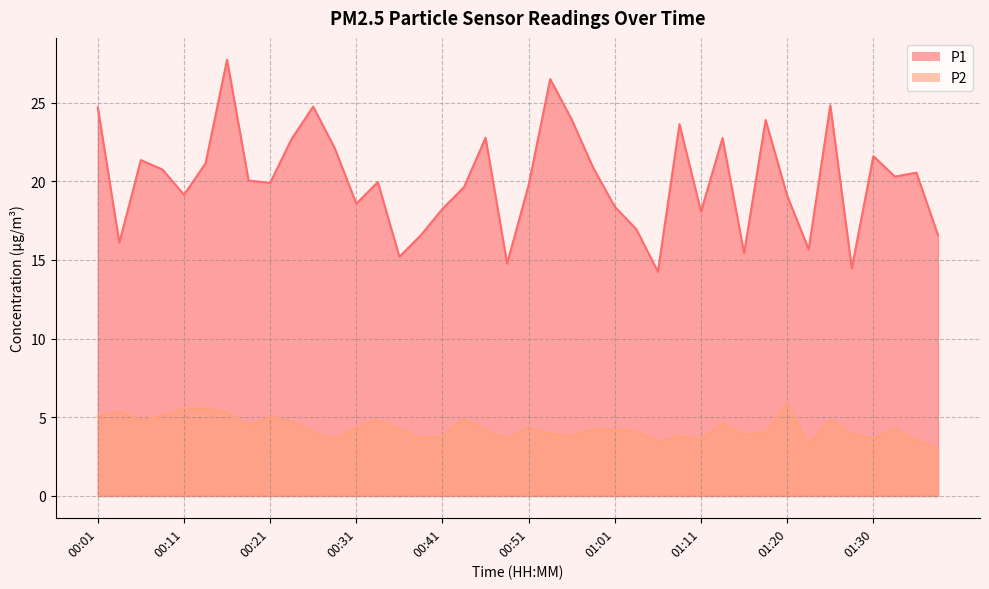

List the series in order of their overall mean, lowest first.

P2, P1